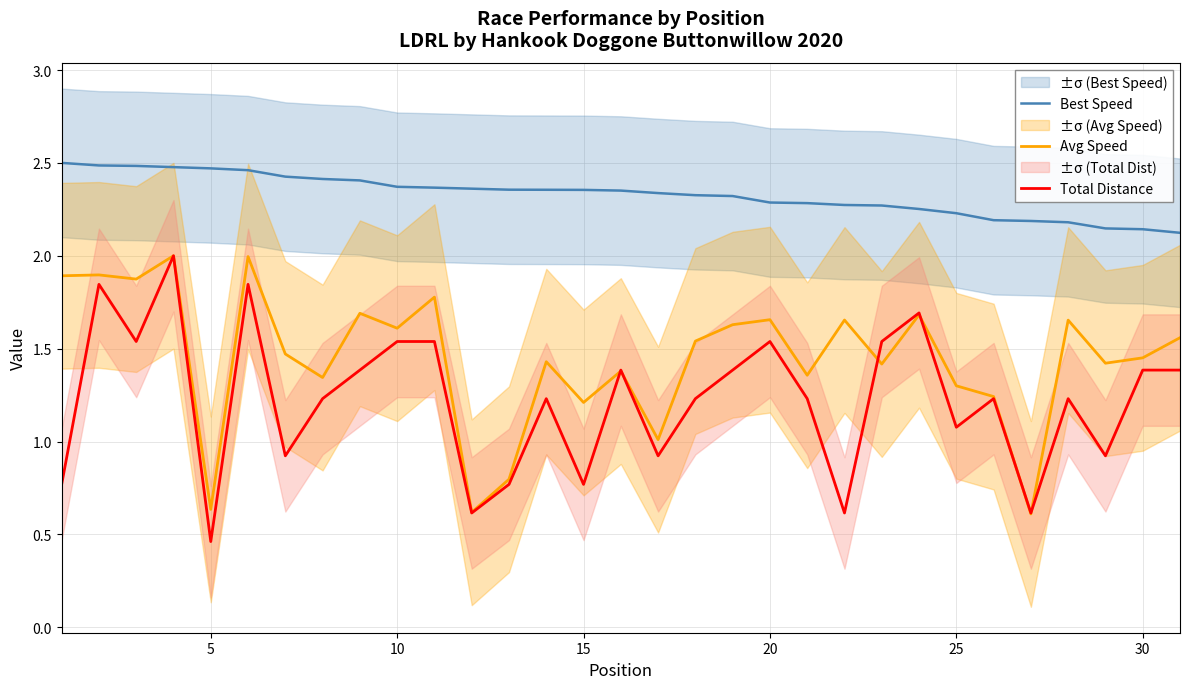

True or false: Best Speed and Avg Speed cross at least once.

False